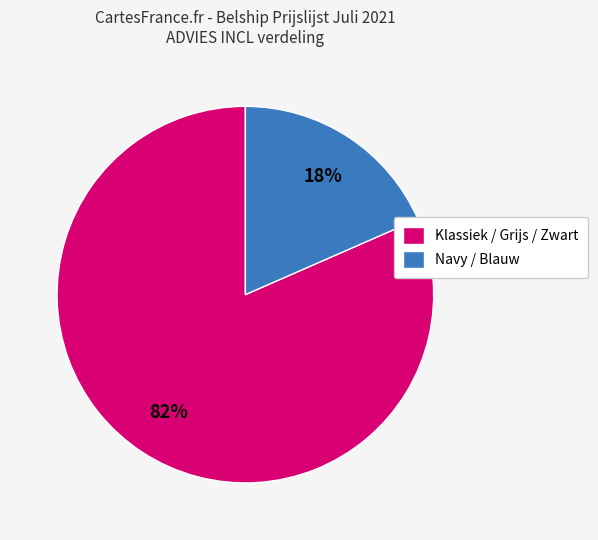

Which category has the smallest portion of the pie?

Navy / Blauw